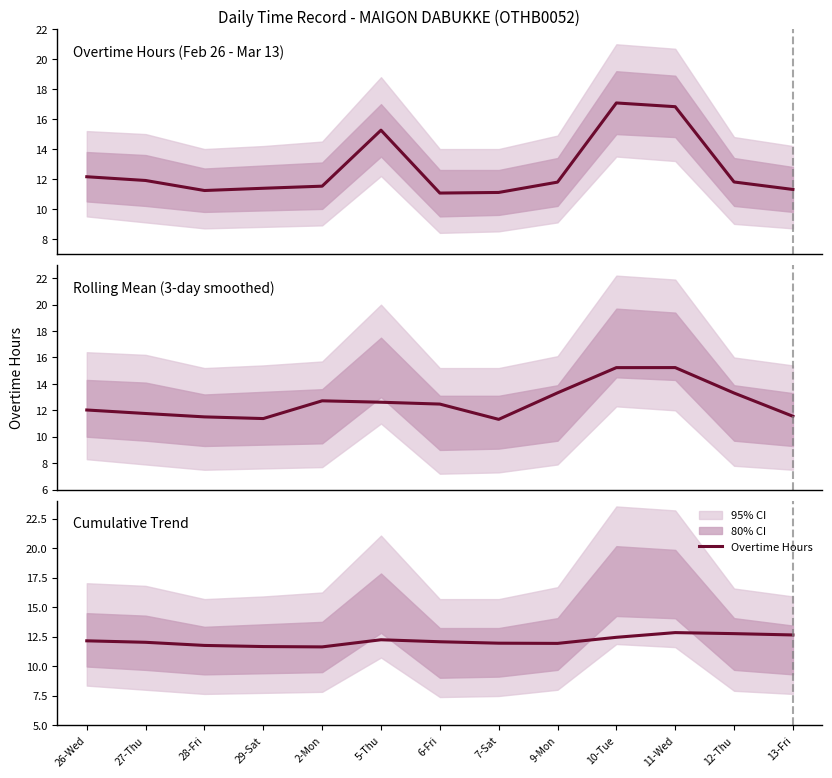

The chart shows a value of 22.3 at 12-Thu. True or false?

False